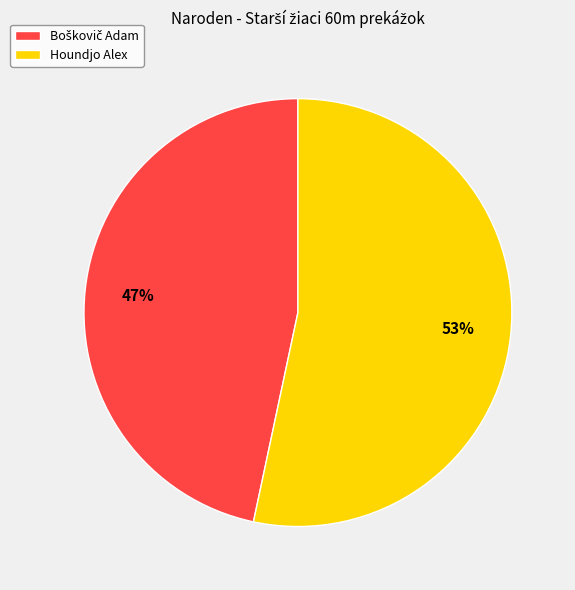

The Houndjo Alex slice represents 45% of the pie. True or false?

False